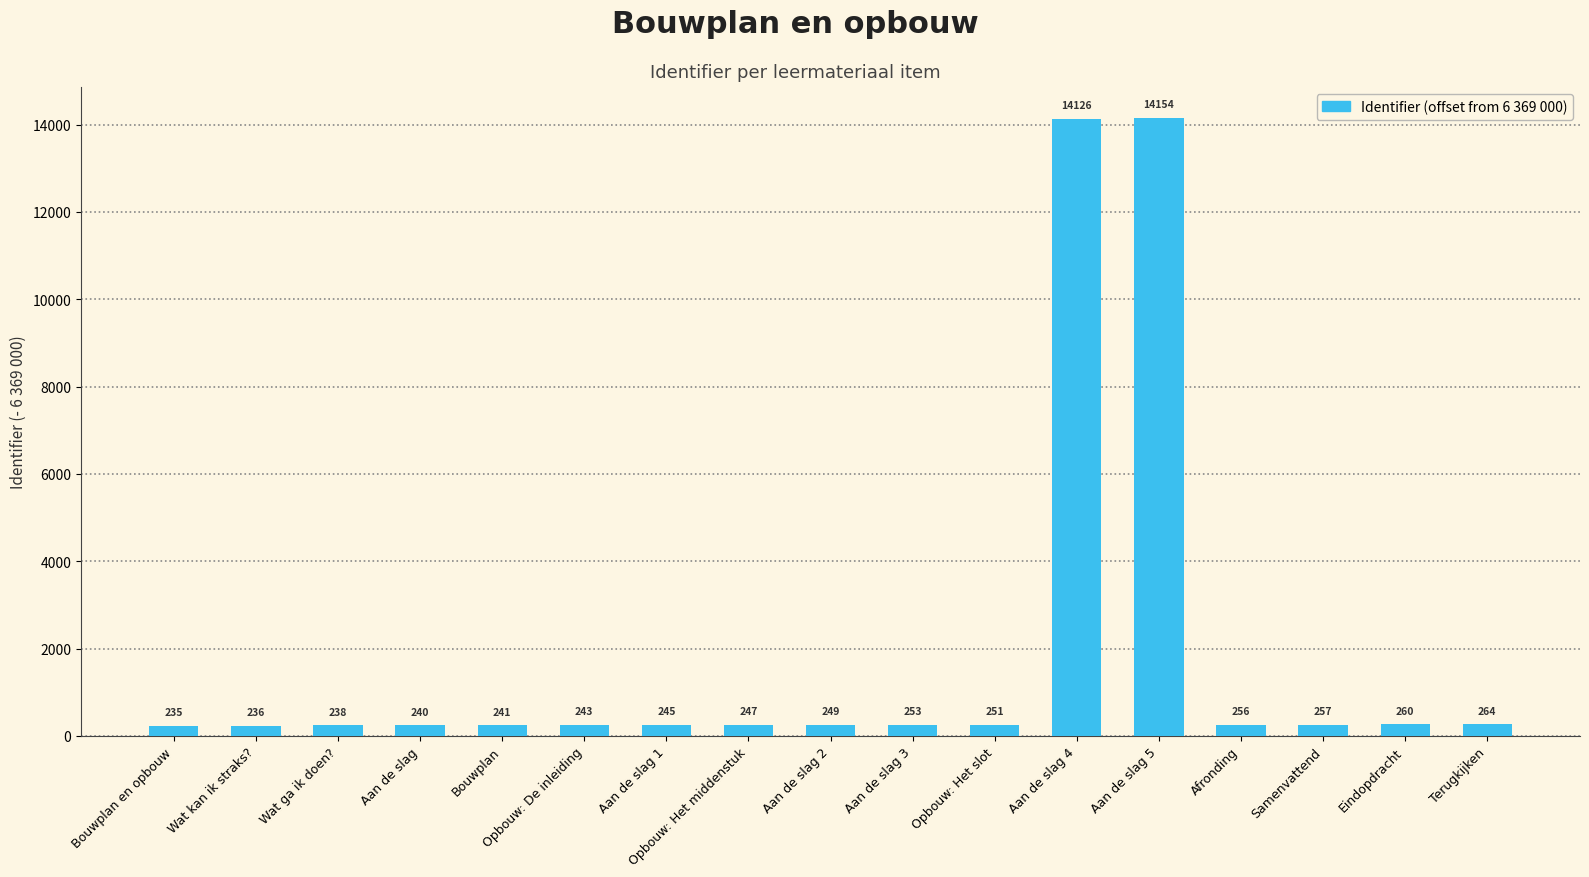

Count the number of categories in the chart.

17